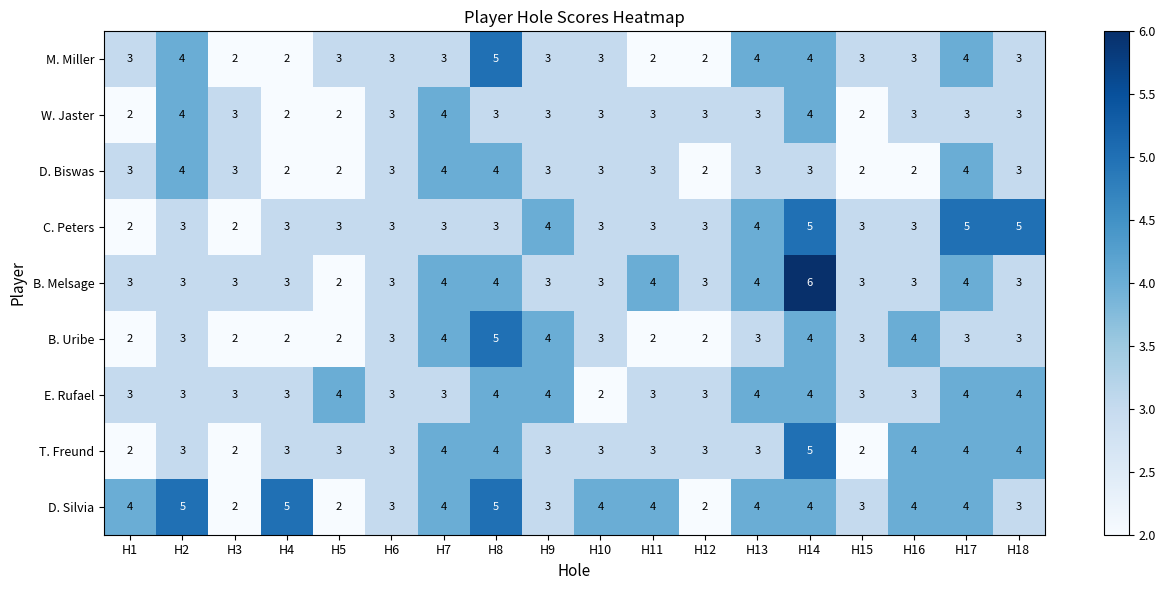

What is the sum of all E. Rufael values?

60